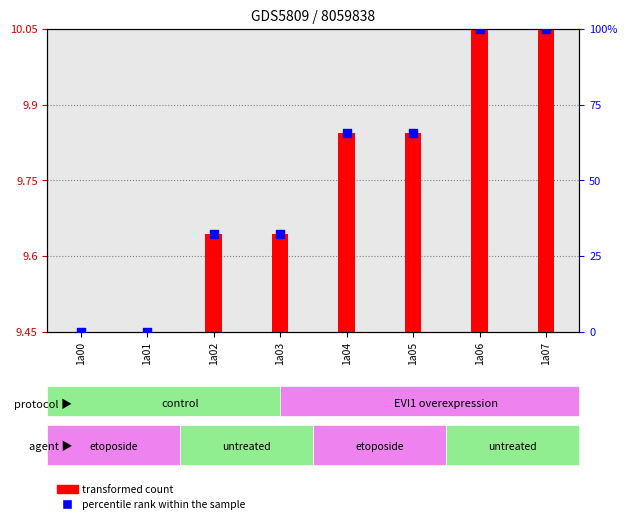

Which series has the largest total across all categories?

percentile rank within the sample